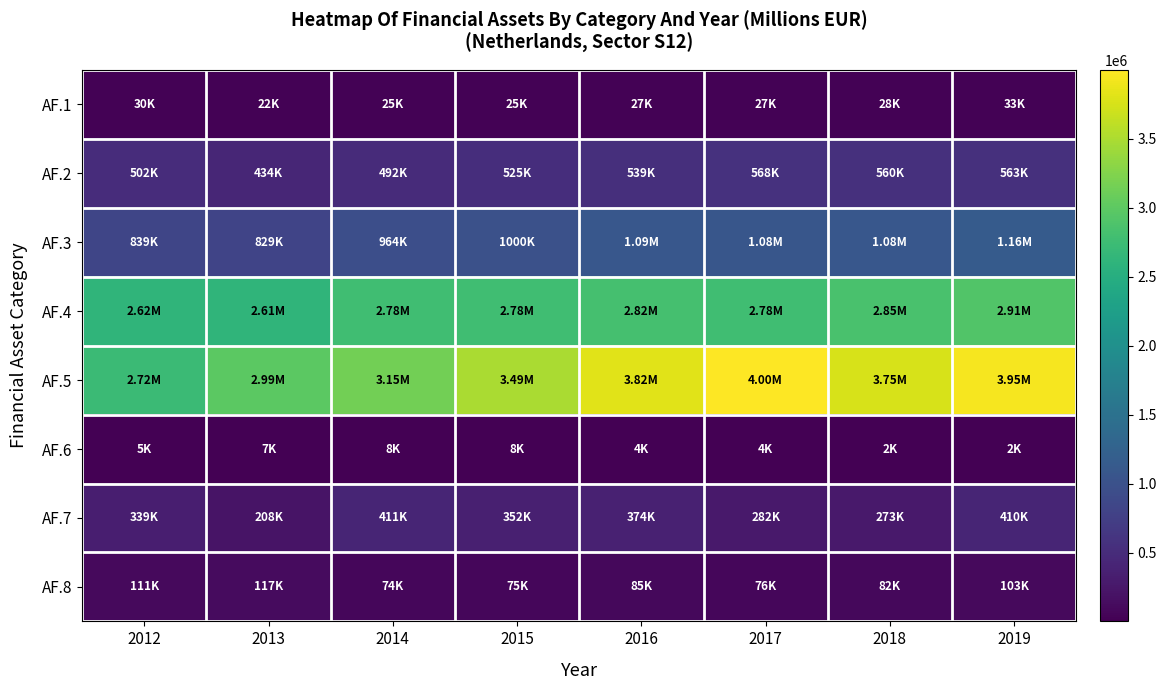

How many distinct data groups are displayed?

8